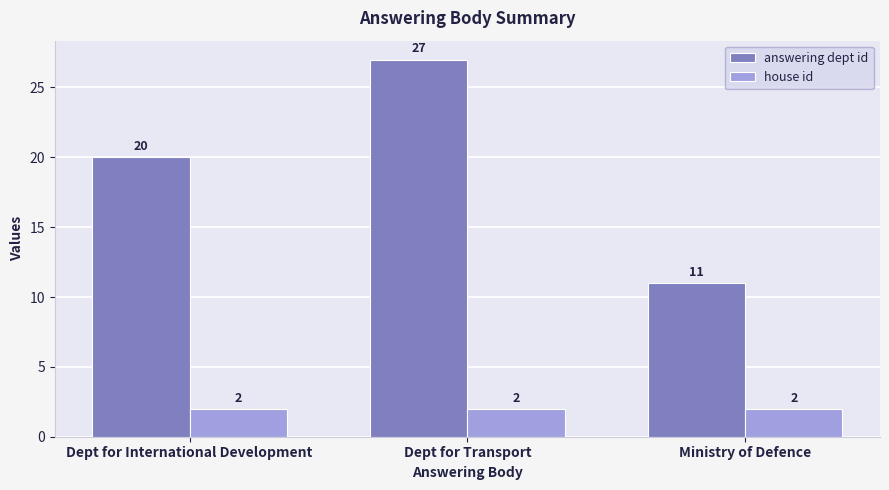

What is the label of the 1st bar from the left?

Dept for International Development